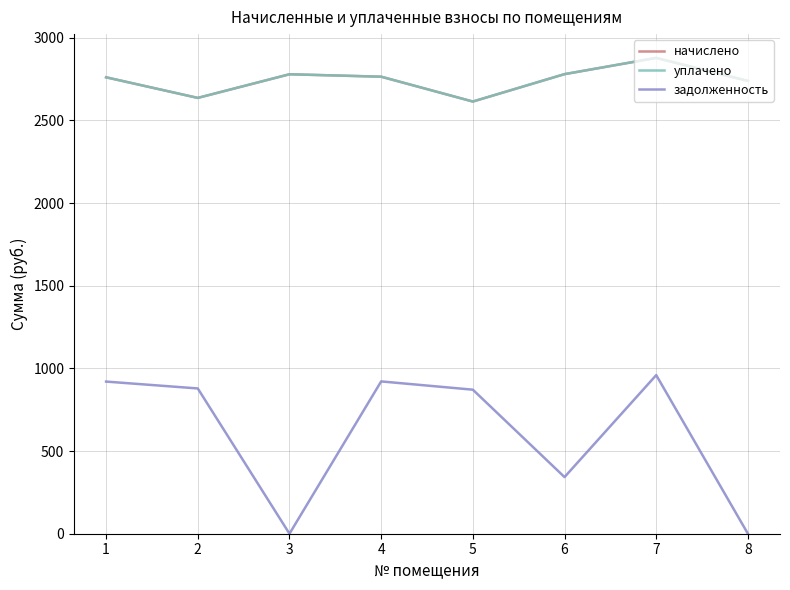

True or false: задолженность and уплачено cross at least once.

False